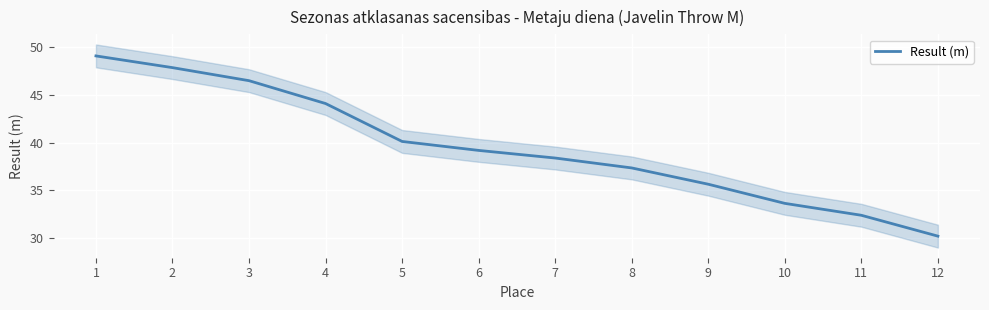

Reading left to right, list all the values displayed in this chart.

1=49.1	2=47.9	3=46.5	4=44.1	5=40.1	6=39.2	7=38.4	8=37.3	9=35.6	10=33.6	11=32.4	12=30.2